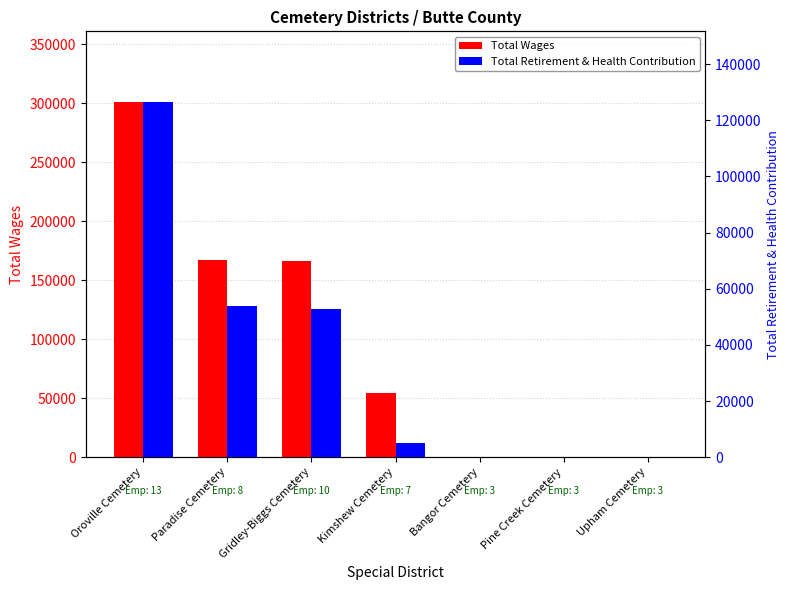

Reading left to right, list all the values displayed in this chart.

Total Wages: Oroville Cemetery=300934	Paradise Cemetery=166945	Gridley-Biggs Cemetery=166582	Kimshew Cemetery=54353	Bangor Cemetery=0	Pine Creek Cemetery=0	Upham Cemetery=0
Total Retirement & Health Contribution: Oroville Cemetery=126370	Paradise Cemetery=54000	Gridley-Biggs Cemetery=52736	Kimshew Cemetery=5181	Bangor Cemetery=0	Pine Creek Cemetery=0	Upham Cemetery=0